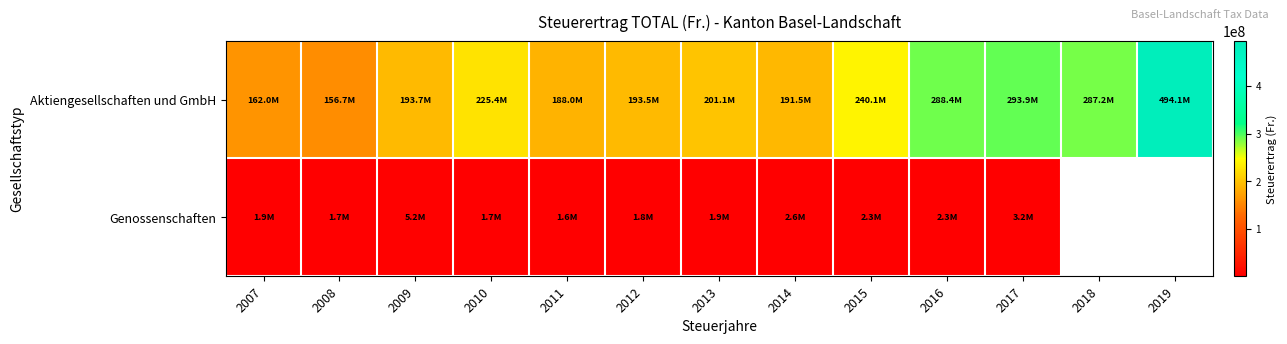

What is the sum of the Genossenschaften values at 2017 and 2007?

5178824.0